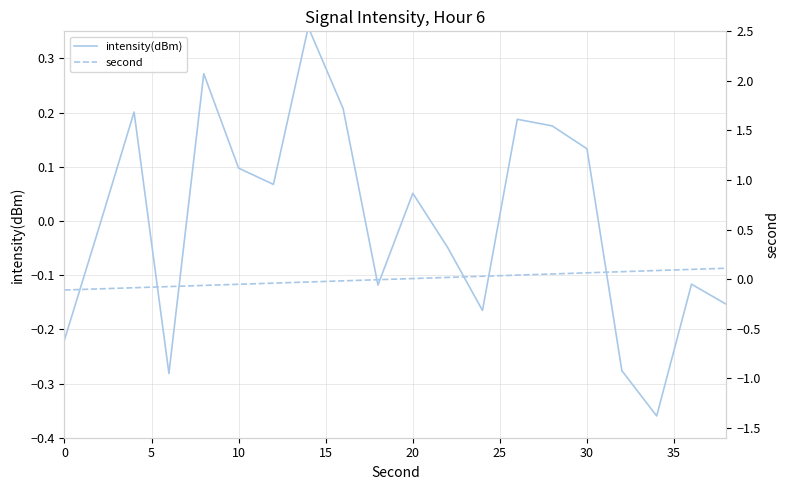

Reading left to right, what are all the values shown in this chart?

intensity(dBm): -0.2	-0.0	0.2	-0.3	0.3	0.1	0.1	0.4	0.2	-0.1	0.1	-0.0	-0.2	0.2	0.2	0.1	-0.3	-0.4	-0.1	-0.2
second: -0.1	-0.1	-0.1	-0.1	-0.1	-0.1	-0.0	-0.0	-0.0	-0.0	0.0	0.0	0.0	0.0	0.1	0.1	0.1	0.1	0.1	0.1